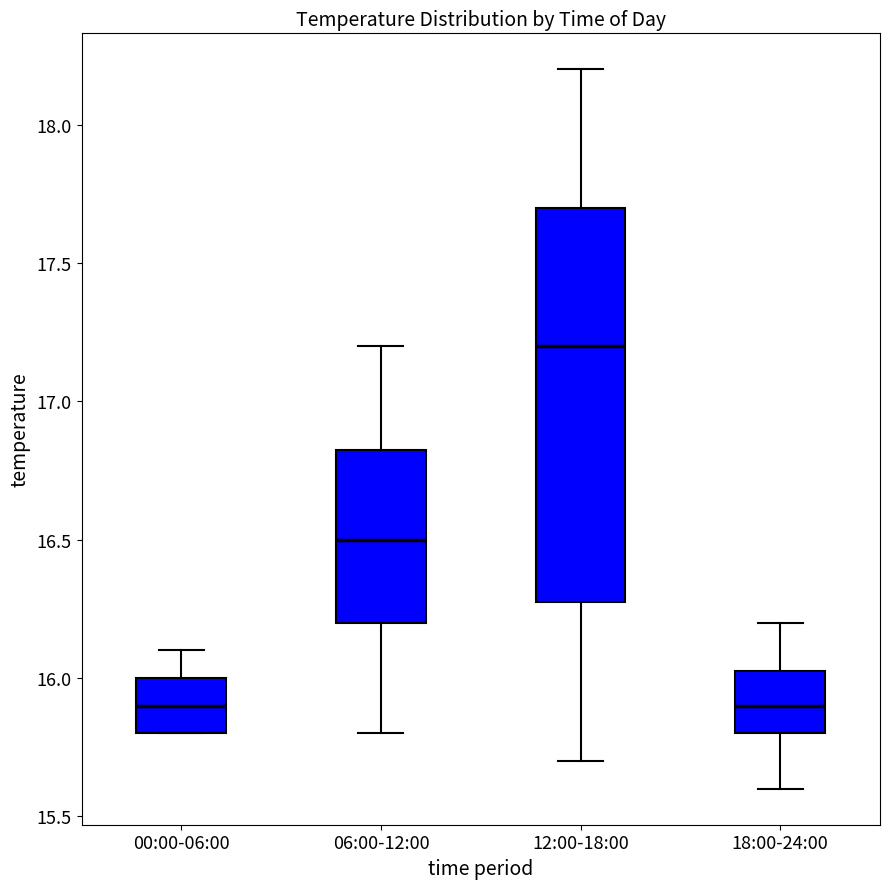

Reading left to right, read every box against the y-axis: the position of its median line, the range the box covers, and the ends of its whiskers. The values are not printed on the chart, so give them approximately, as read against the axis.

00:00-06:00: median 15.90, box 15.80 to 16.00, whiskers 15.80 to 16.10
06:00-12:00: median 16.50, box 16.20 to 16.85, whiskers 15.80 to 17.20
12:00-18:00: median 17.20, box 16.30 to 17.70, whiskers 15.70 to 18.20
18:00-24:00: median 15.90, box 15.80 to 16.05, whiskers 15.60 to 16.20